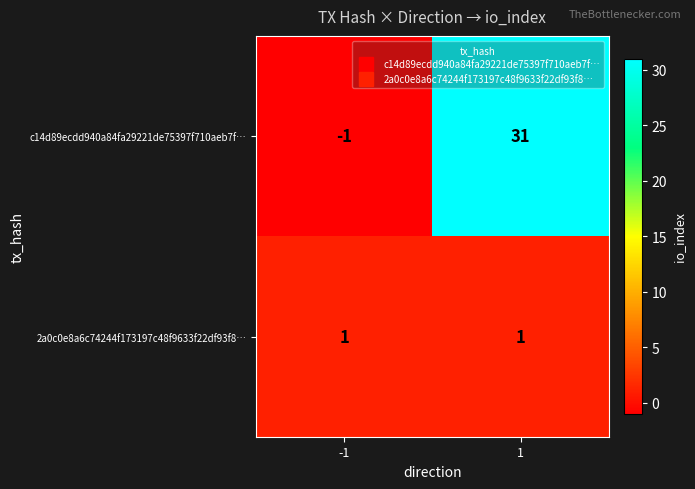

What is the sum of the c14d89ecdd940a84fa29221de75397f710aeb7f… values at 1 and -1?

30